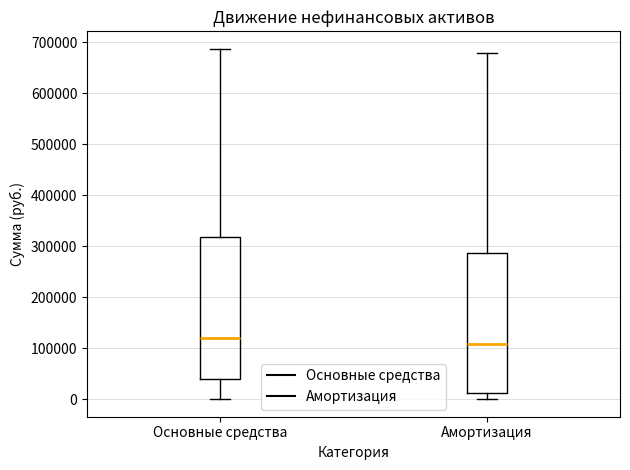

Reading left to right, read every box against the y-axis: the position of its median line, the range the box covers, and the ends of its whiskers. The values are not printed on the chart, so give them approximately, as read against the axis.

Основные средства: median 120000, box 40000 to 320000, whiskers 0 to 690000
Амортизация: median 110000, box 10000 to 290000, whiskers 0 to 680000